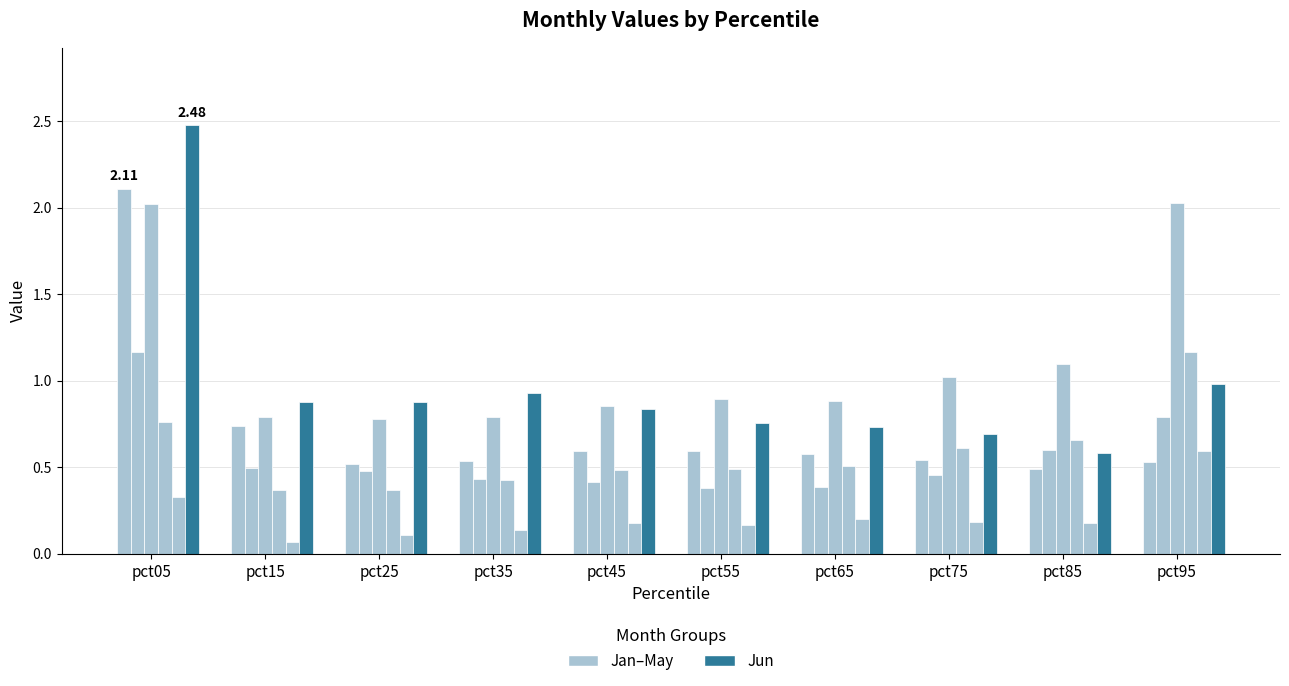

What is the minimum value for Jan?

0.5